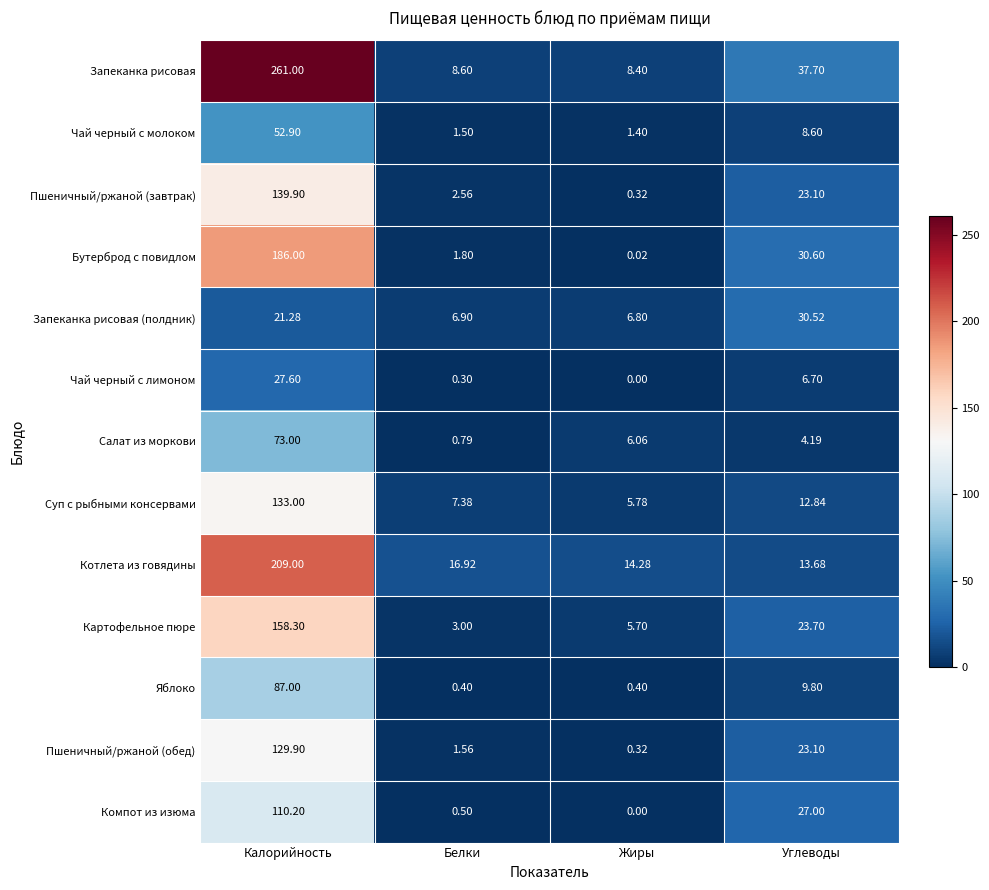

Between Белки and Жиры, which series saw the biggest shift?

Салат из моркови